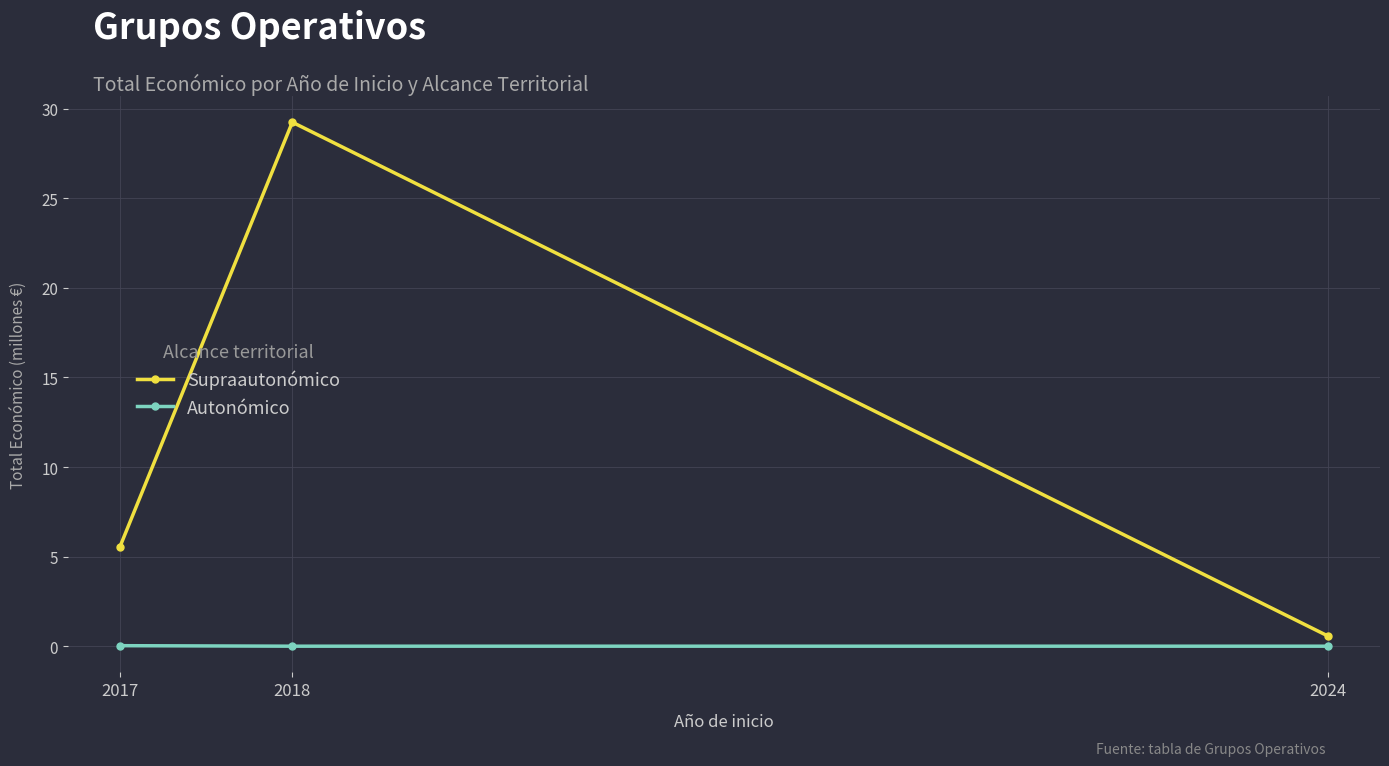

Between 2017 and 2018, which series saw the biggest shift?

Supraautonómico